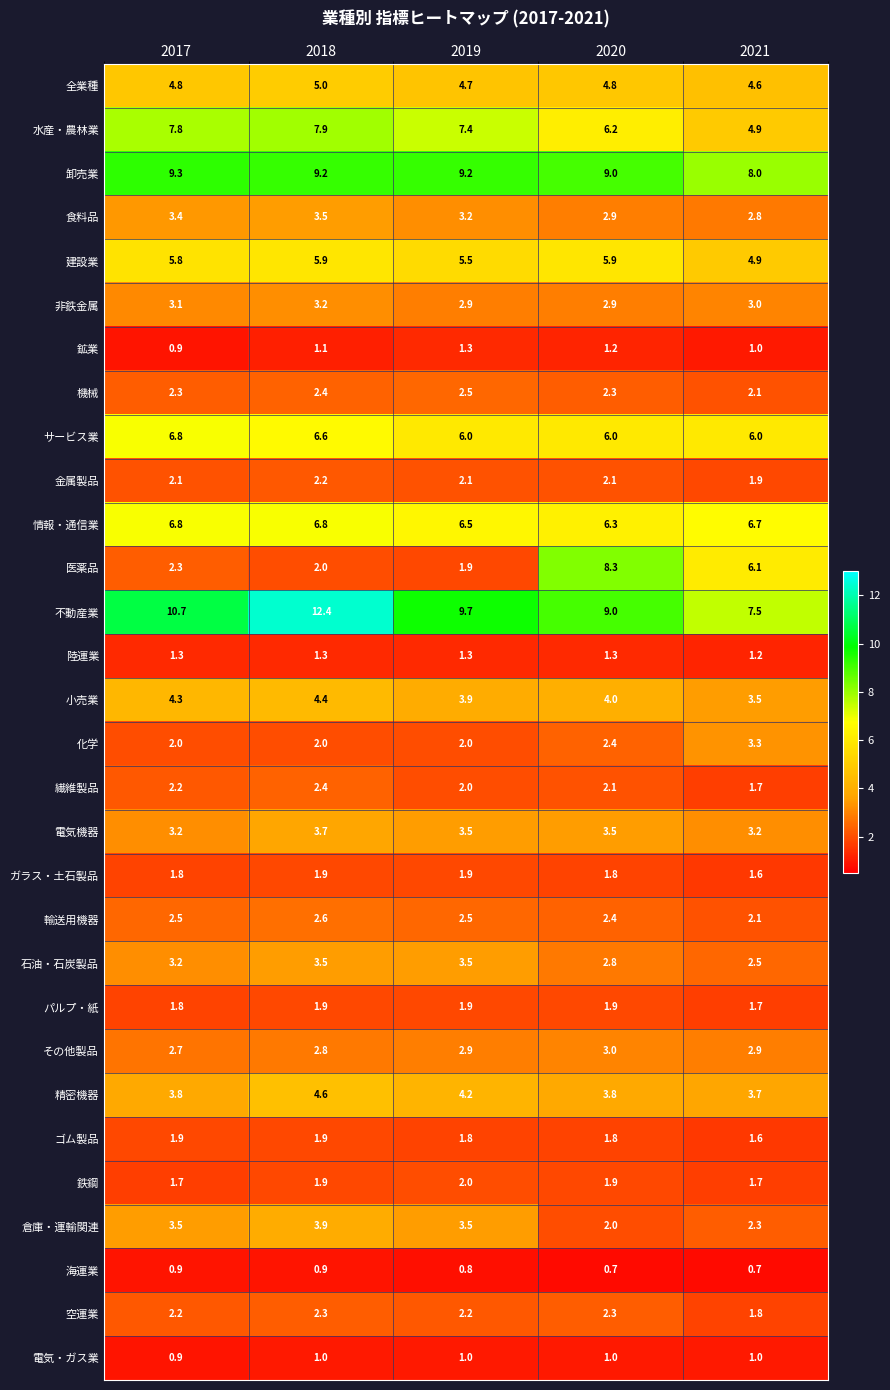

Where is ガラス・土石製品 nearest to the value 1?

2021